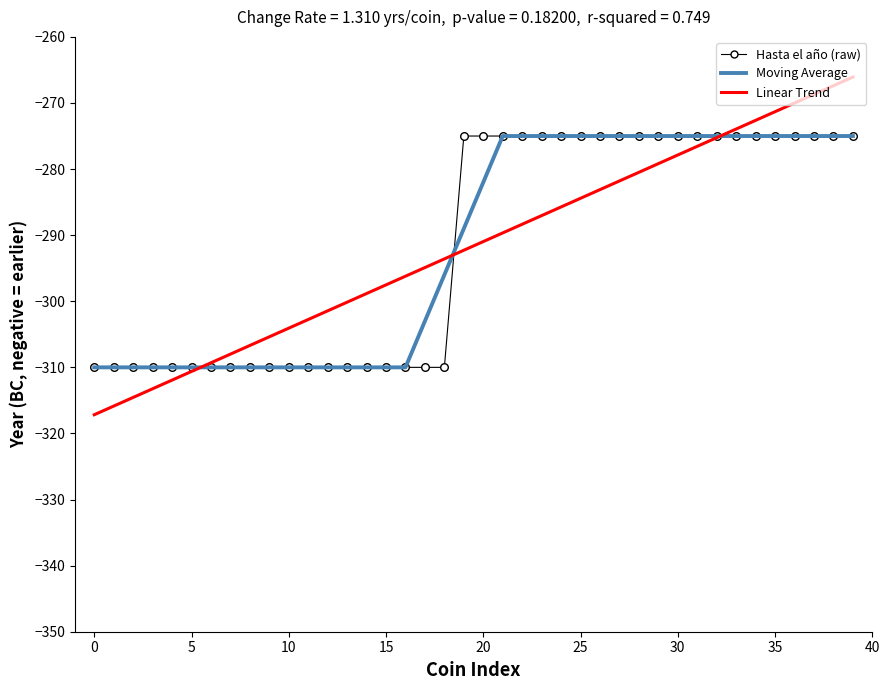

Which series has the largest range (max minus min)?

Linear Trend